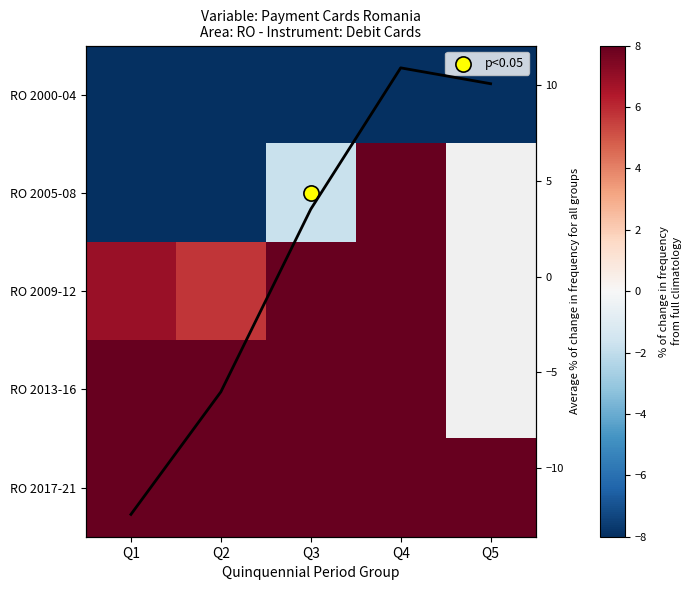

Rank the series by their maximum value, from lowest to highest.

RO 2000-04, RO 2005-08, Average % change, RO 2009-12, RO 2013-16, RO 2017-21